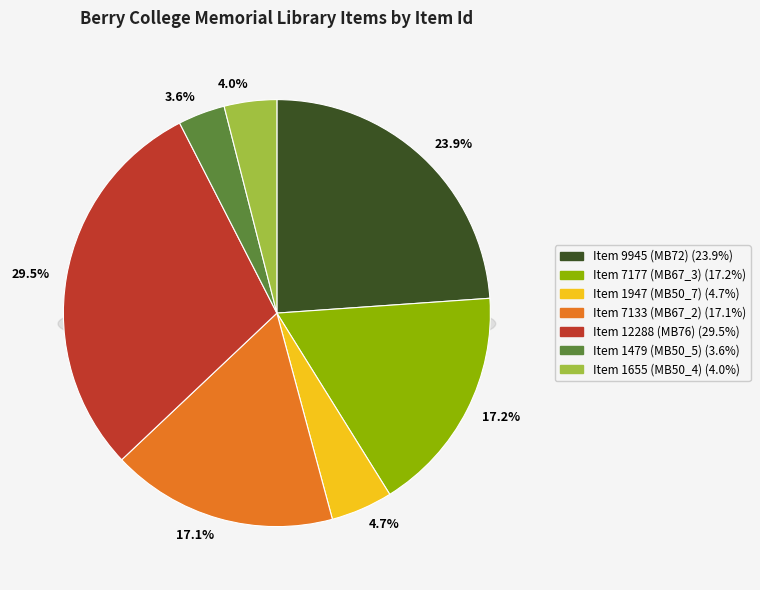

What percentage do Item 7133 (MB67_2) and Item 7177 (MB67_3) together represent?

34.4%